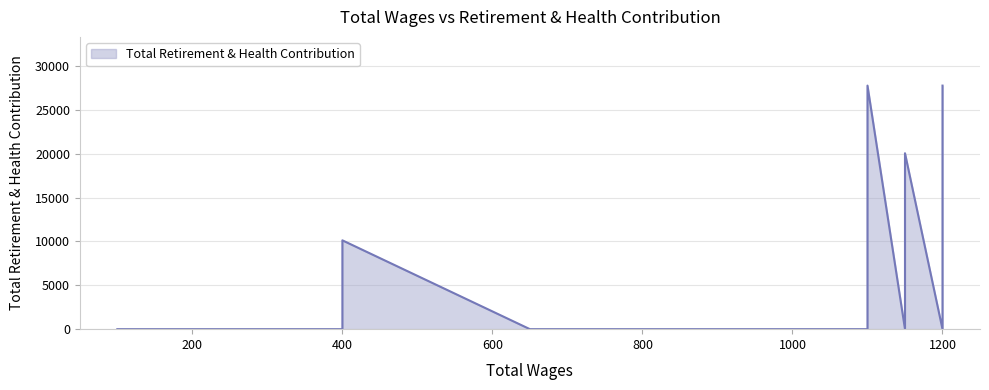

Count the number of values greater than 0.

6